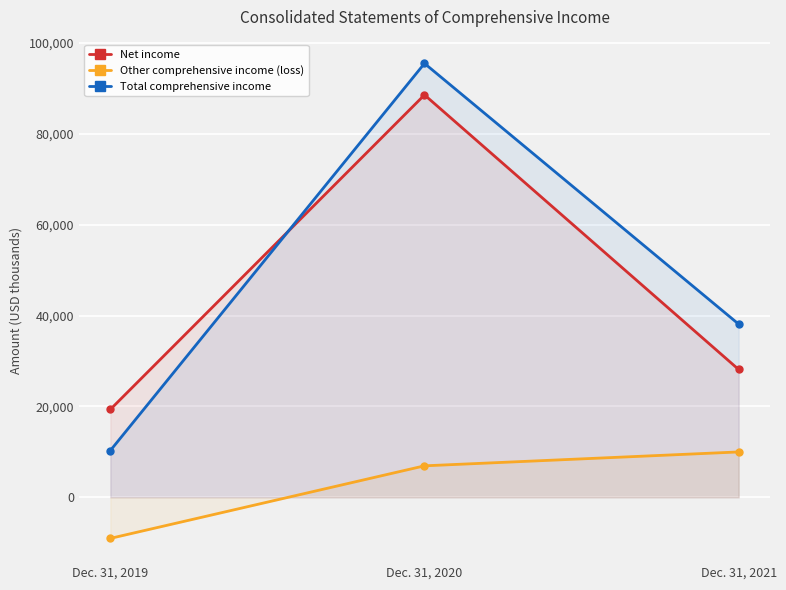

Reading left to right, extract all data points from this chart.

Net income: Dec. 31, 2019=19330	Dec. 31, 2020=88549	Dec. 31, 2021=28126
Other comprehensive income (loss): Dec. 31, 2019=-9042	Dec. 31, 2020=6926	Dec. 31, 2021=9983
Total comprehensive income: Dec. 31, 2019=10288	Dec. 31, 2020=95475	Dec. 31, 2021=38109